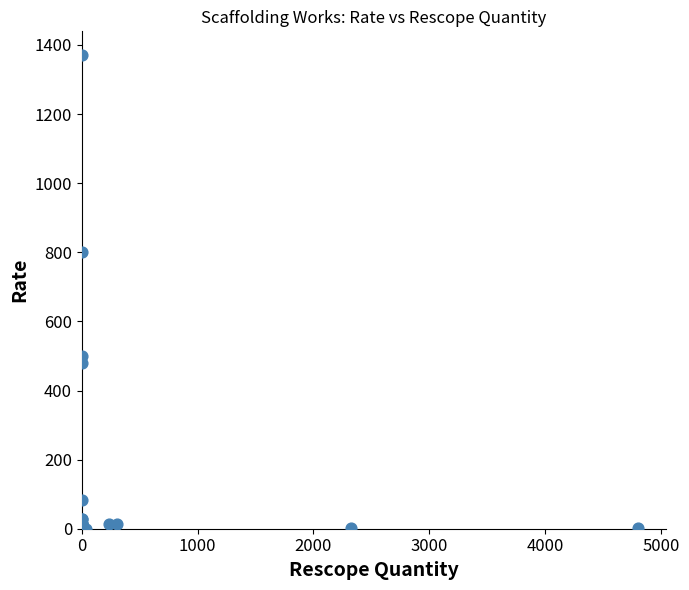

What Y value in the scatter plot is closest to 685?

800.0